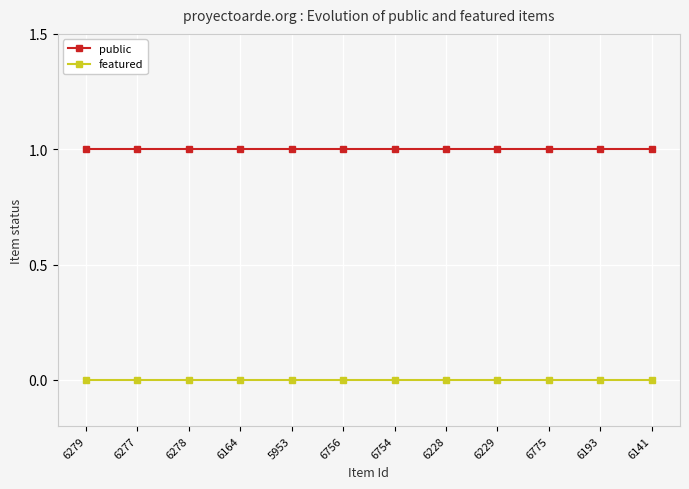

What is the spread (max minus min) of values at 6141?

1